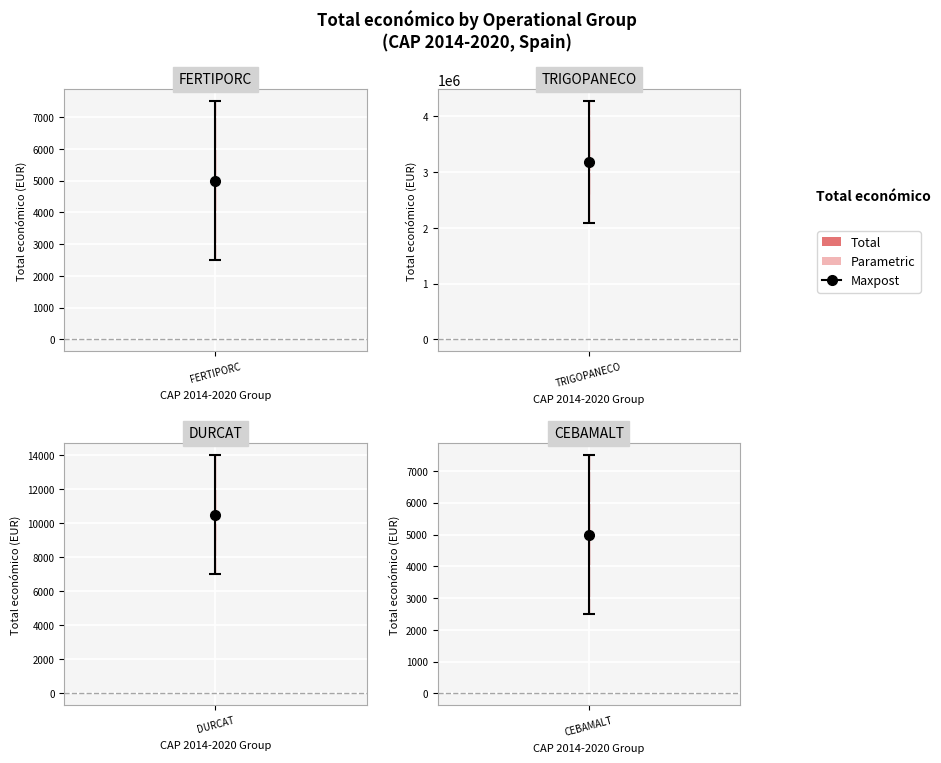

What is the value of the 4th point from the left?

5000